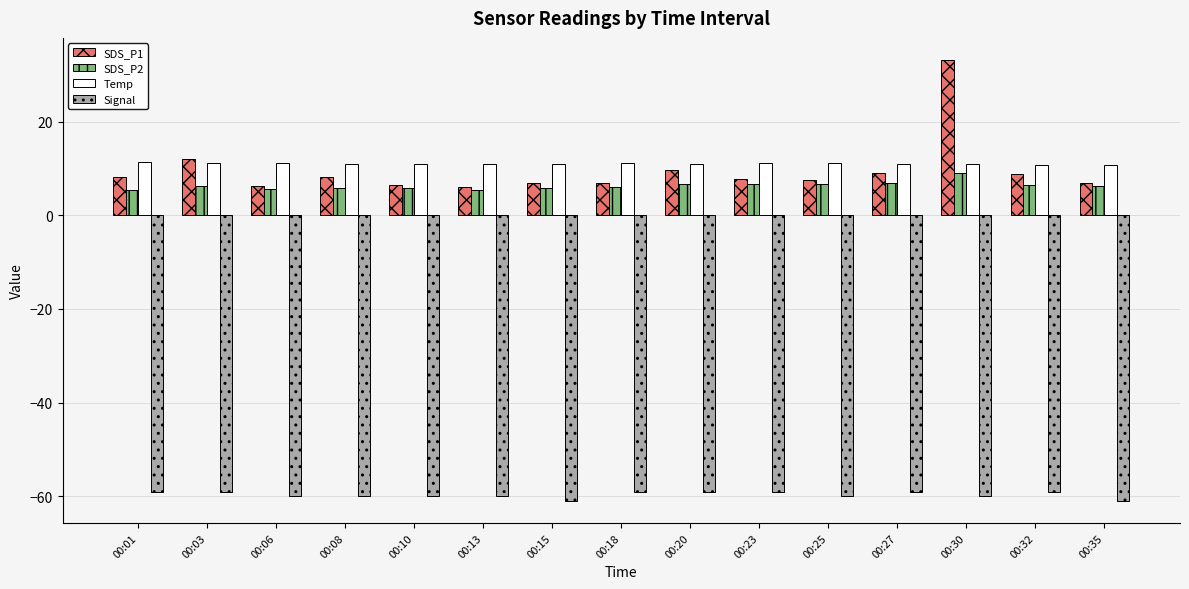

What is the smallest value displayed?

-61.0